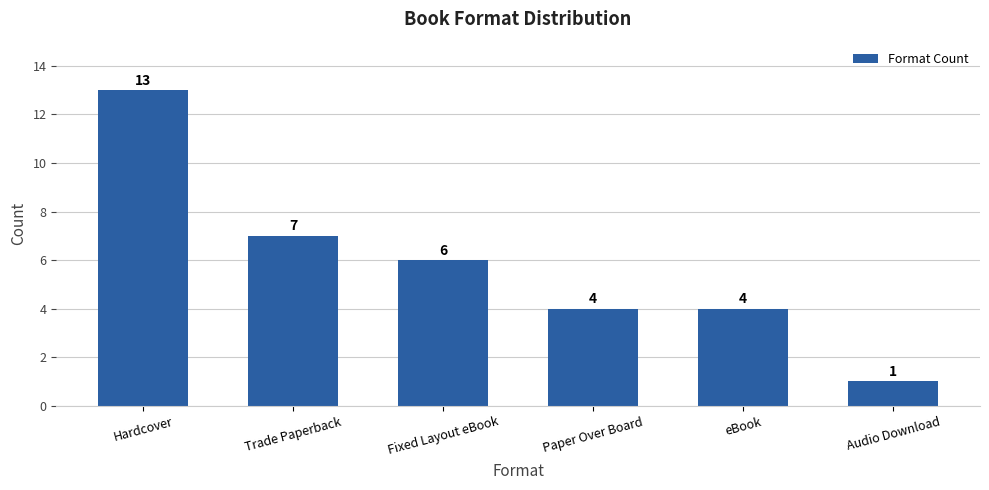

Are the bars horizontal?

No